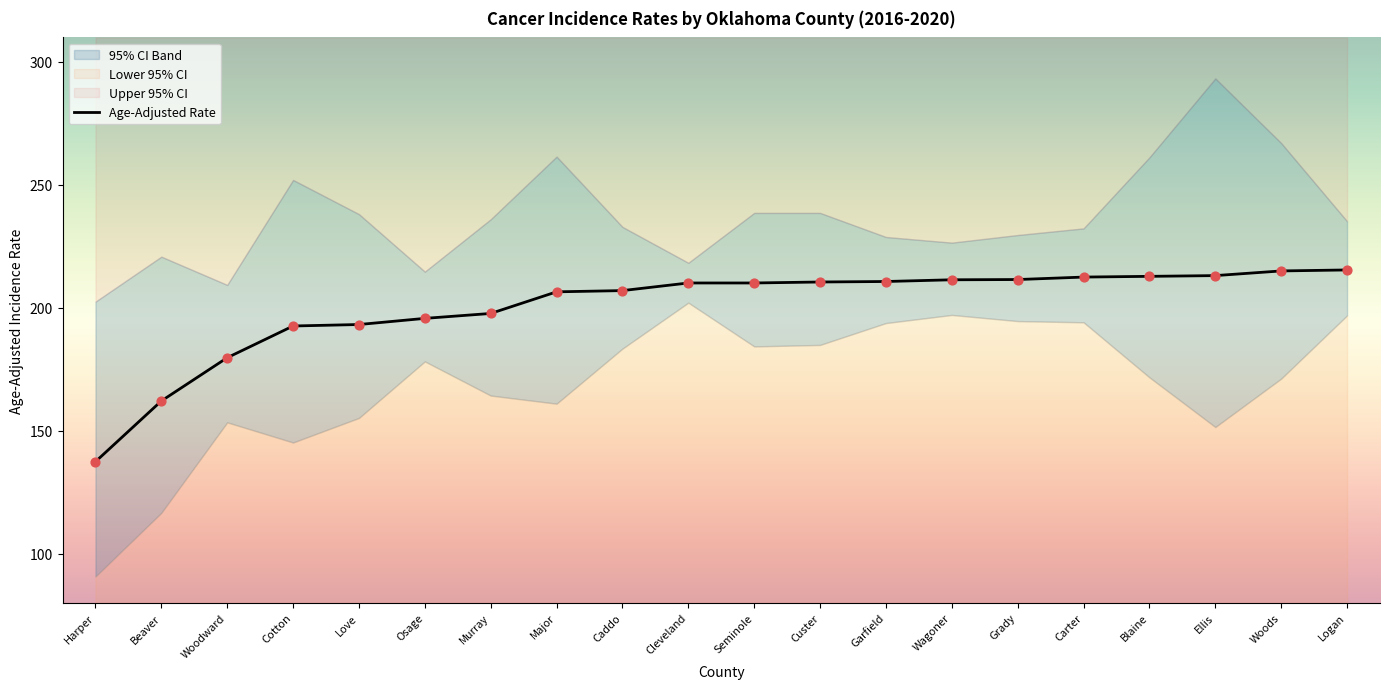

What is the change in value from Murray to Garfield?

+13.0